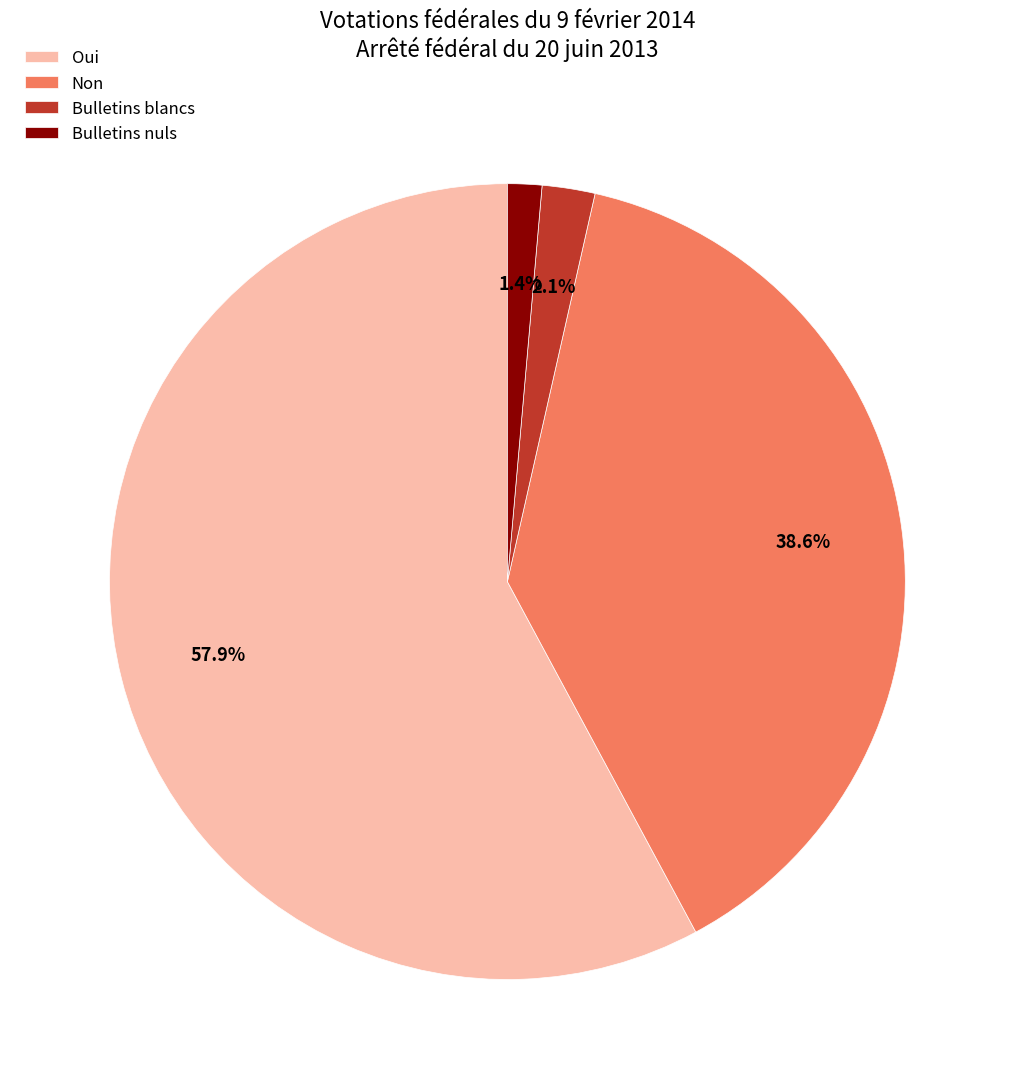

Count the number of slices in the pie.

4